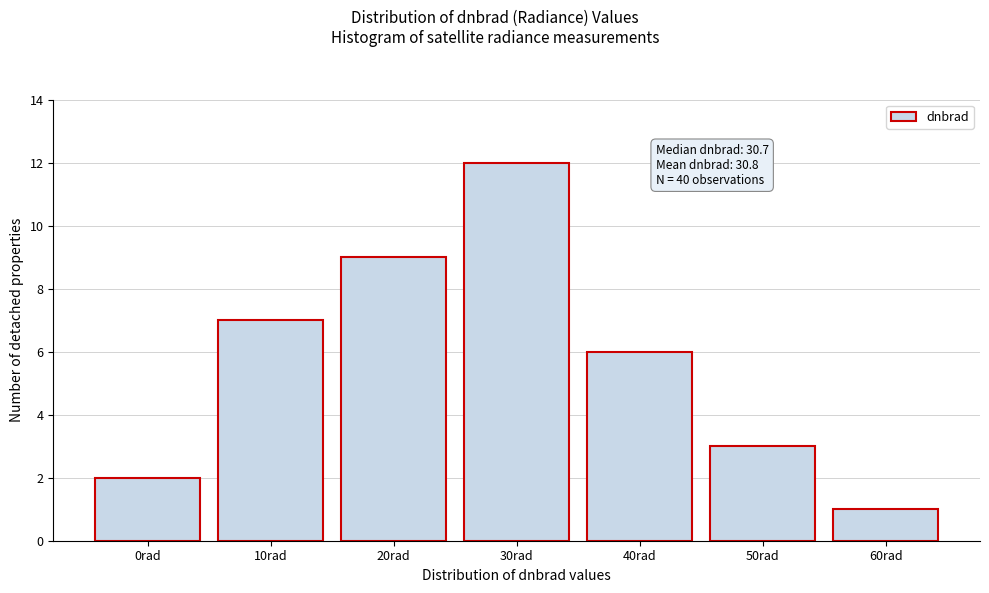

Reading right to left, transcribe all the data shown in this chart.

1	3	6	12	9	7	2